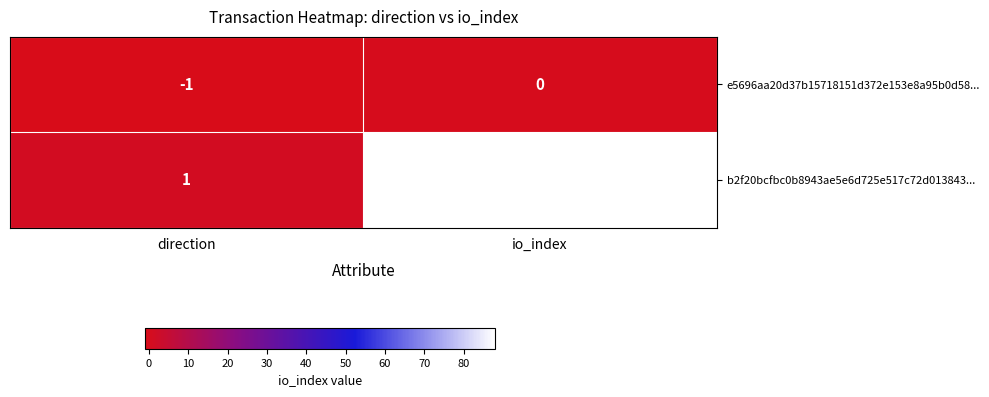

What is the greatest value displayed?

88